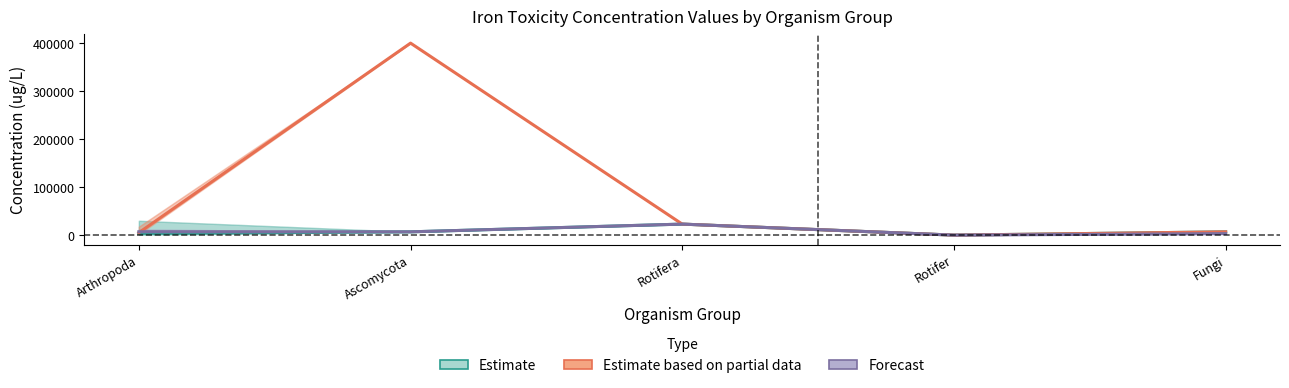

Where do Estimate and Forecast first cross each other?

Rotifer and Fungi